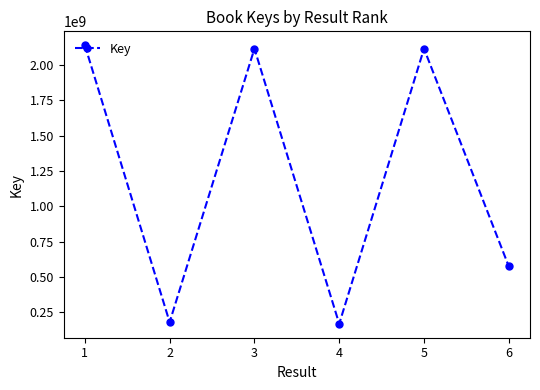

What is the minimum value shown in the chart?

166642040